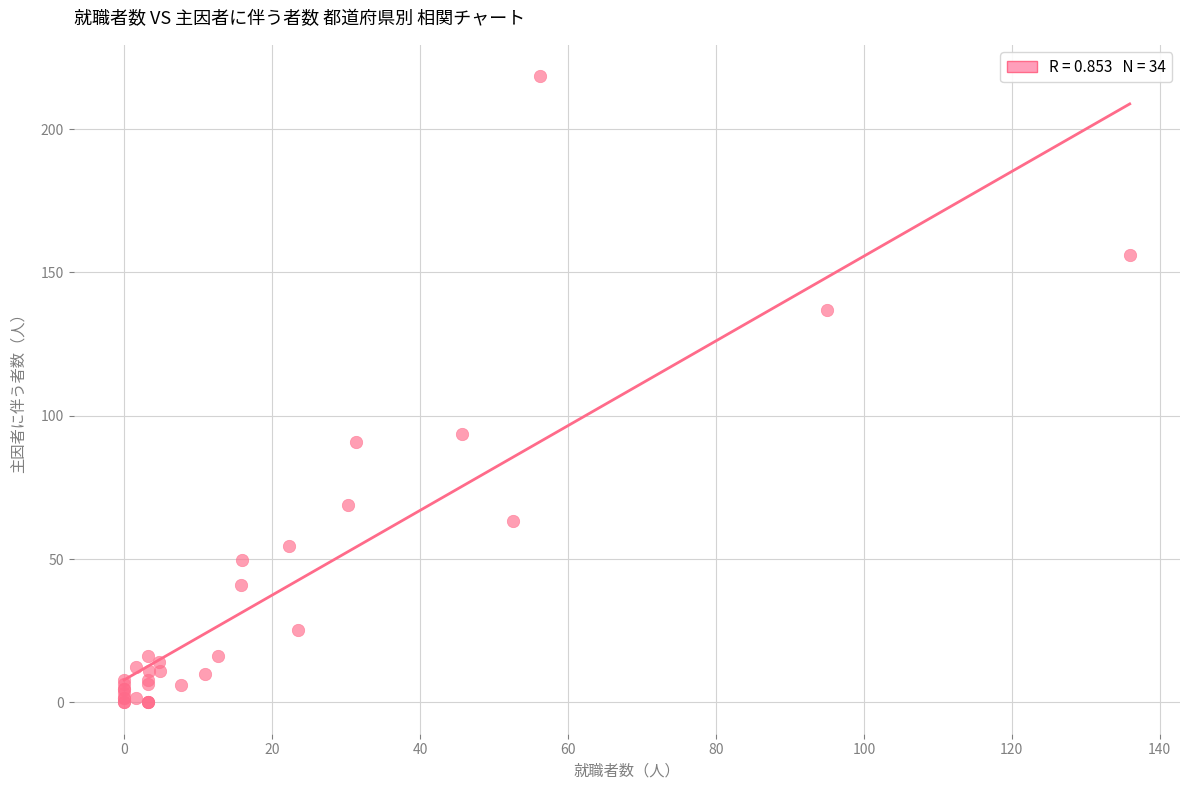

What Y value in the scatter plot is closest to 109?

93.5